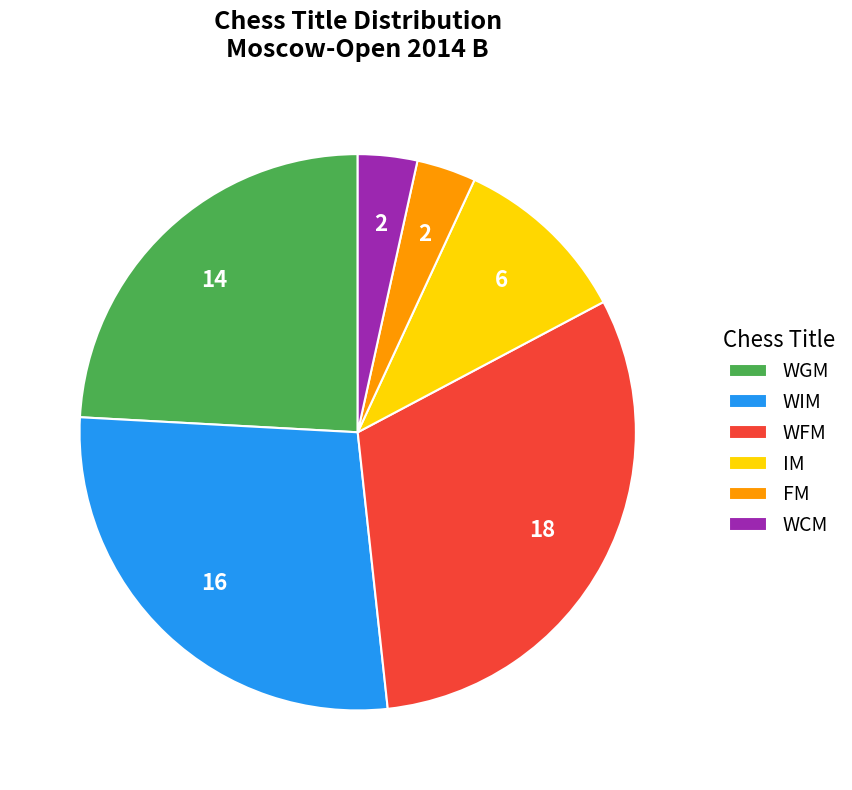

Is FM the majority of the pie?

No